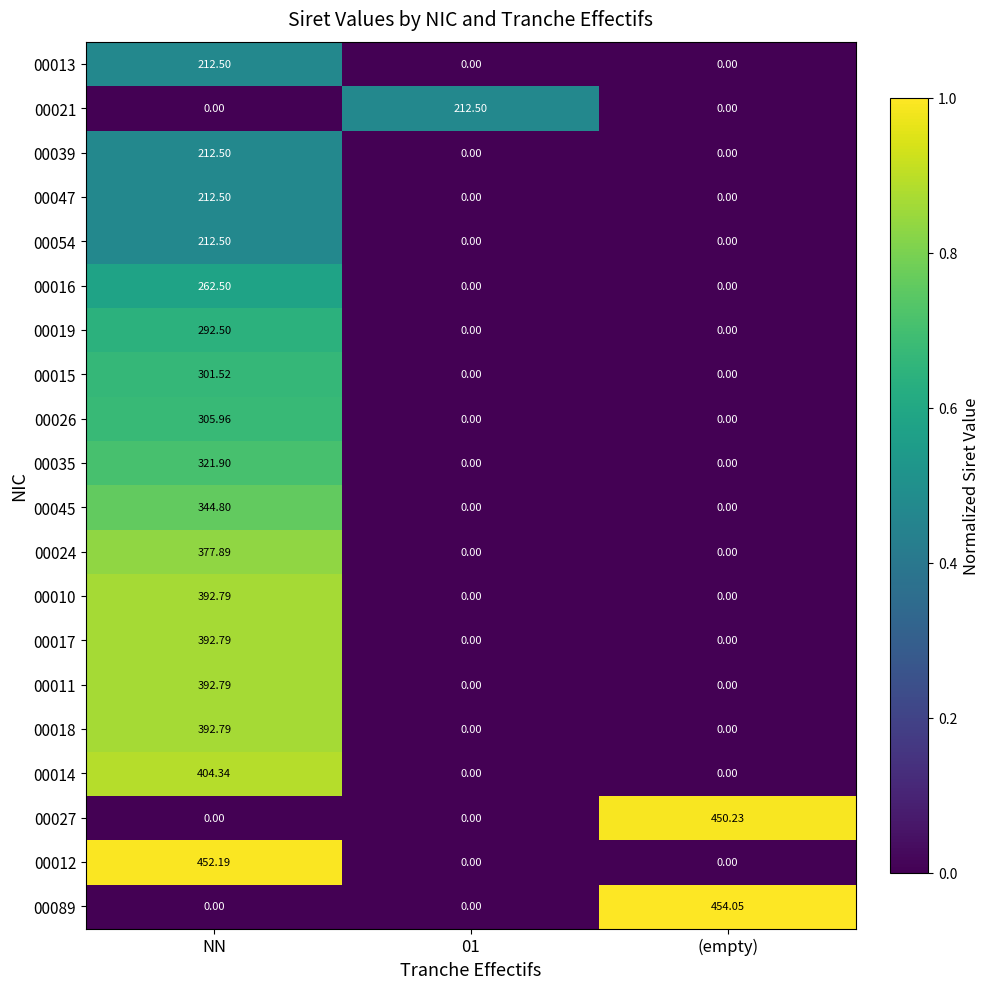

At which category is the sum across all series the highest?

NN